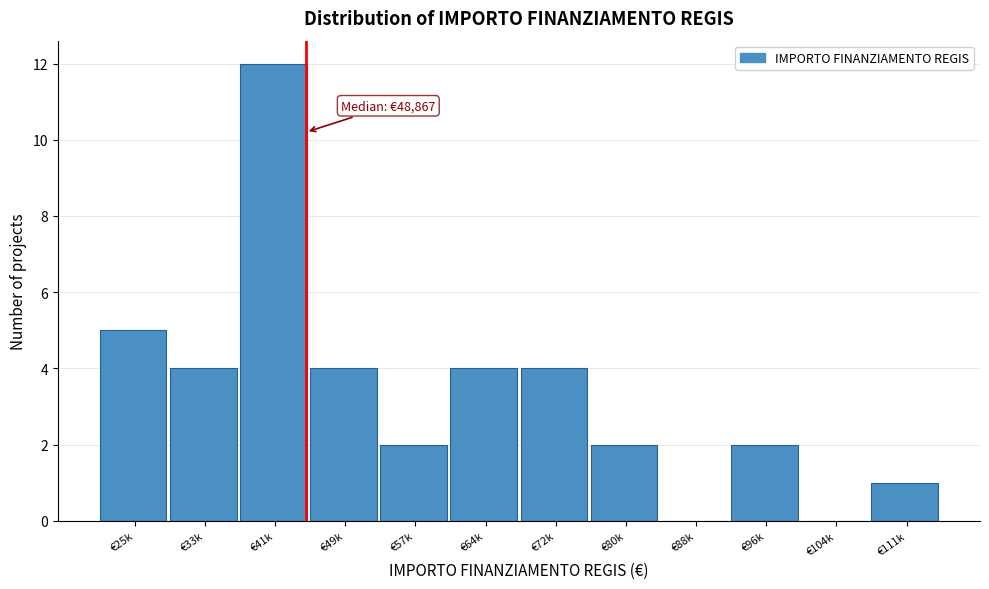

Reading left to right, what are all the values shown in this chart?

€25k=5	€33k=4	€41k=12	€49k=4	€57k=2	€64k=4	€72k=4	€80k=2	€88k=0	€96k=2	€104k=0	€111k=1